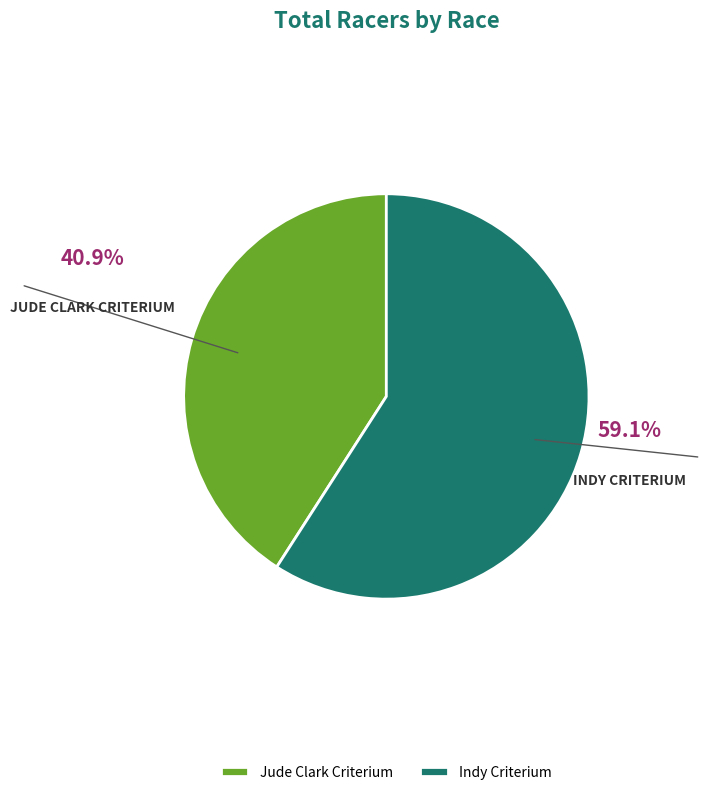

What percentage is NOT represented by Indy Criterium?

40.9%